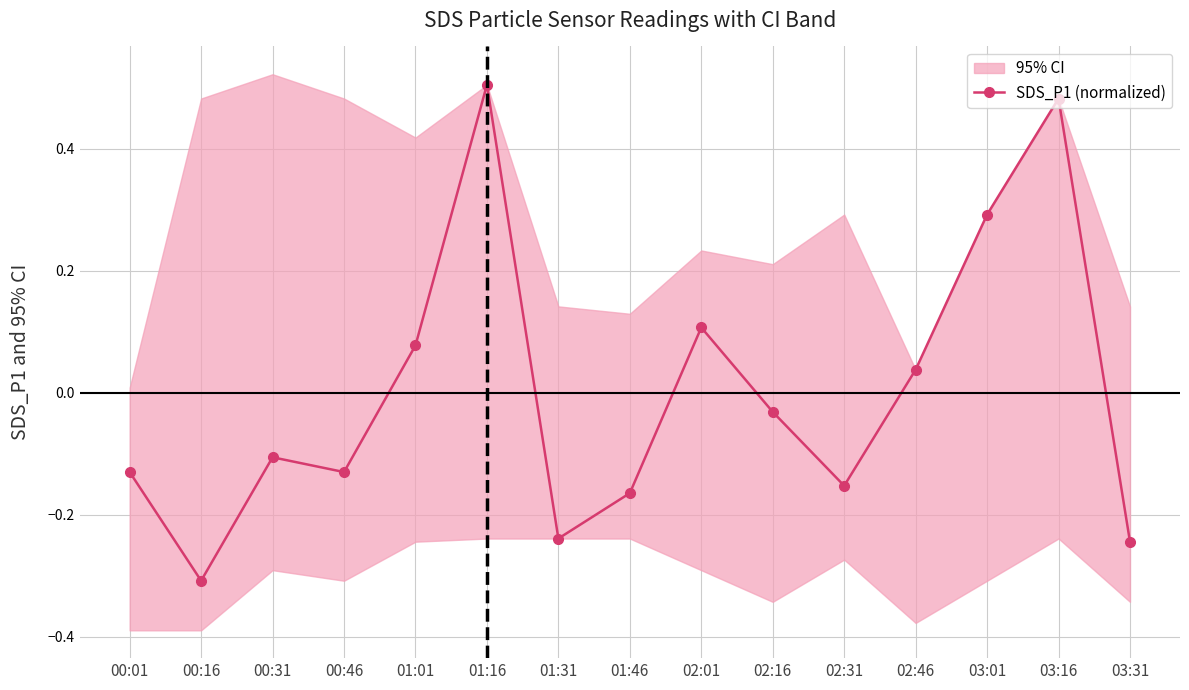

At which category does the data reach its first local valley?

00:16